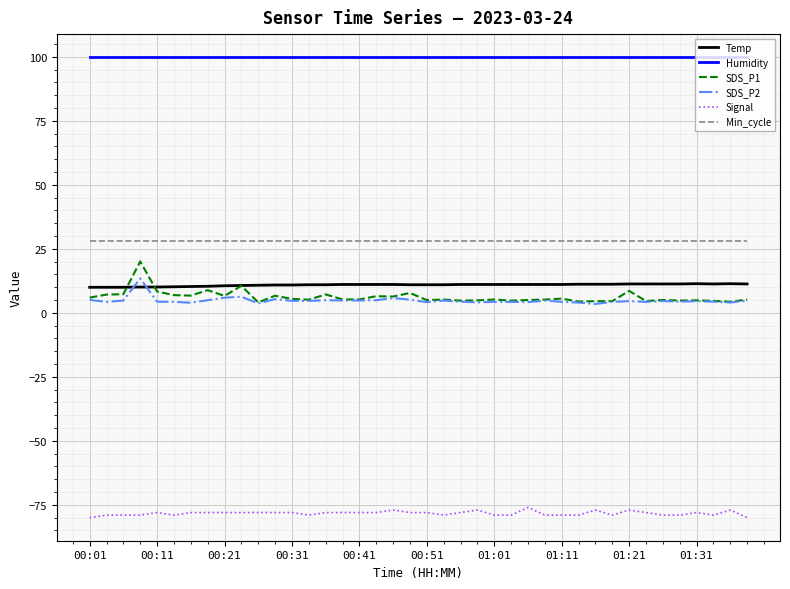

Which series has the largest range (max minus min)?

SDS_P1